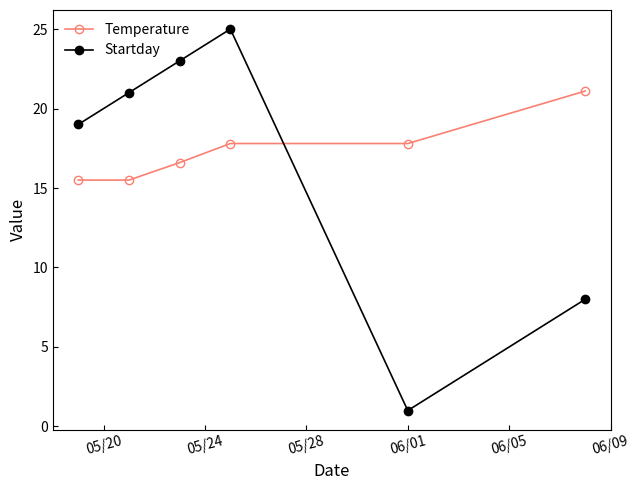

True or false: Startday and Temperature cross at least once.

True